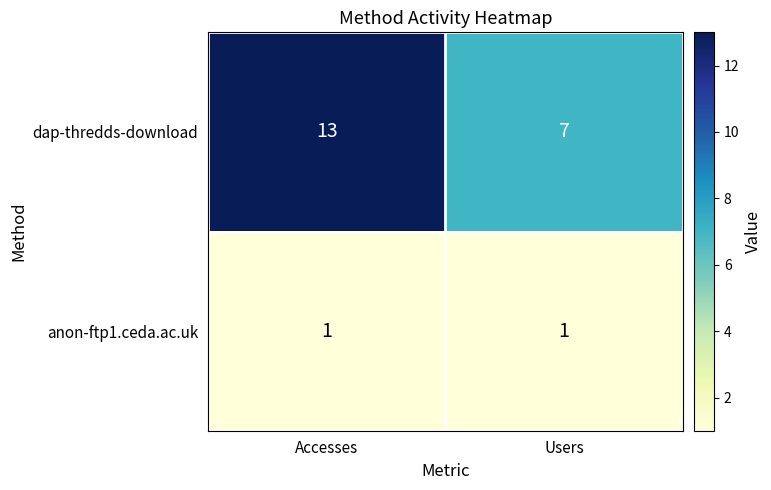

The dap-thredds-download series shows 21 at Accesses. True or false?

False